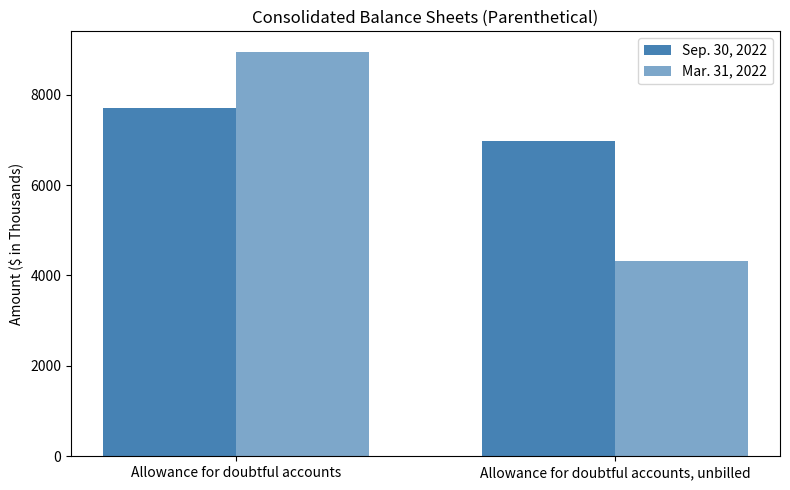

What is the spread (max minus min) of values at Allowance for doubtful accounts?

1256